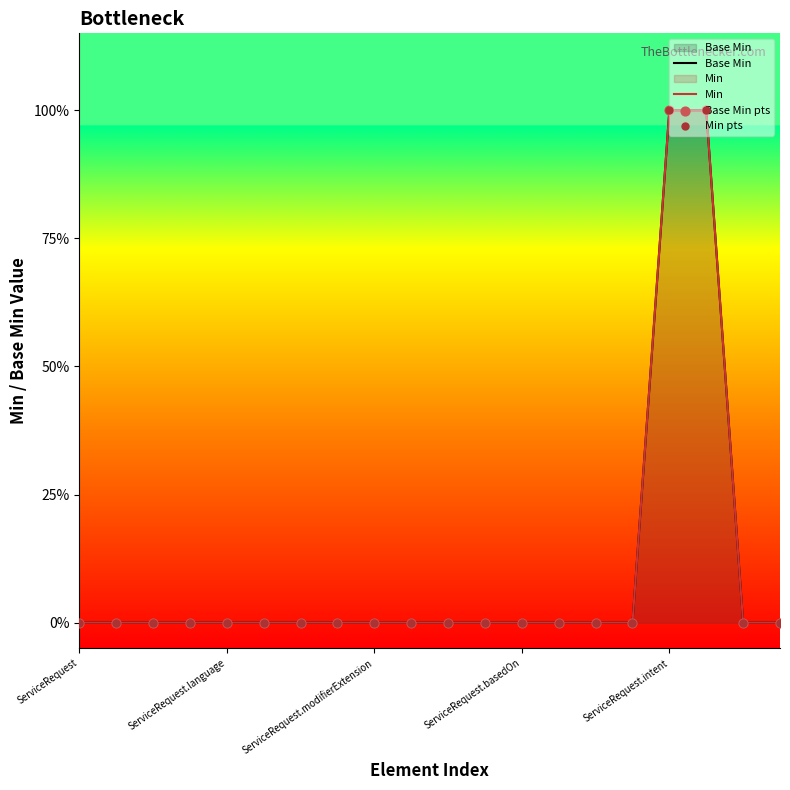

At which category is the sum across all series the highest?

ServiceRequest.intent